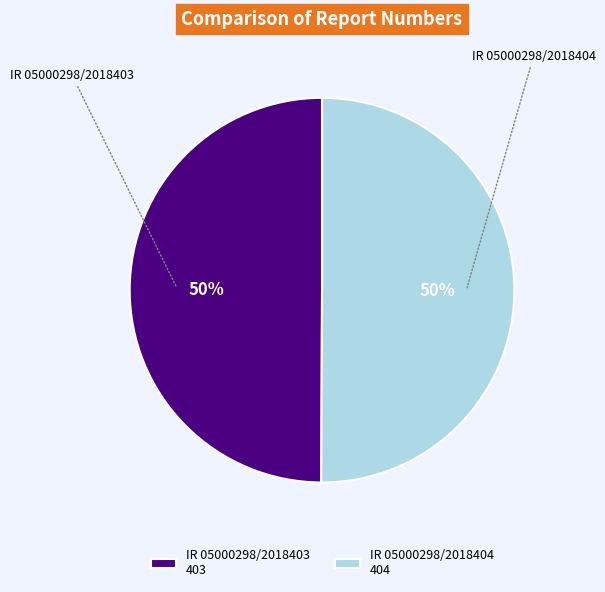

Do IR 05000298/2018404 and IR 05000298/2018403 together represent more than half of the pie?

Yes